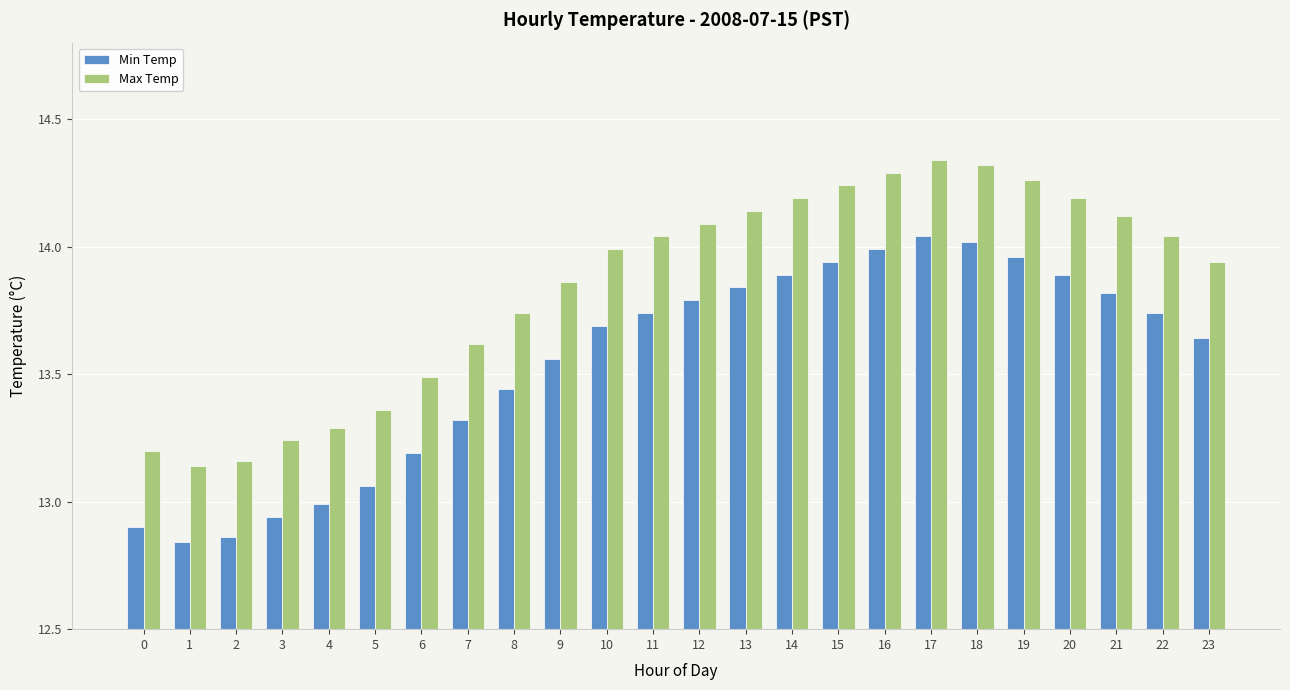

What is the difference between the maximum and minimum values in the Max Temp series?

1.2